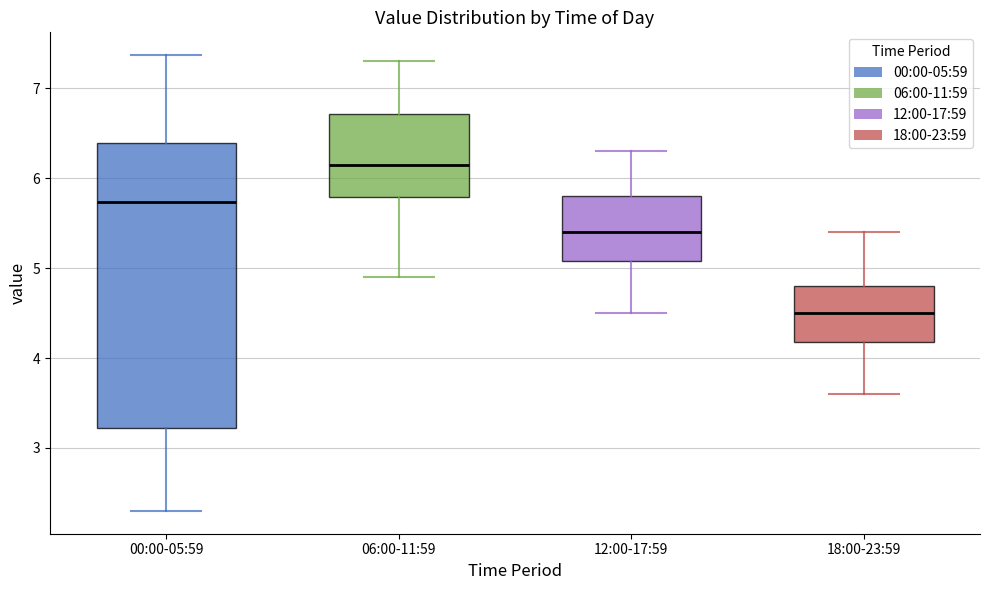

Reading left to right, read every box against the y-axis: the position of its median line, the range the box covers, and the ends of its whiskers. The values are not printed on the chart, so give them approximately, as read against the axis.

00:00-05:59: median 5.7, box 3.2 to 6.4, whiskers 2.3 to 7.4
06:00-11:59: median 6.2, box 5.8 to 6.7, whiskers 4.9 to 7.3
12:00-17:59: median 5.4, box 5.1 to 5.8, whiskers 4.5 to 6.3
18:00-23:59: median 4.5, box 4.2 to 4.8, whiskers 3.6 to 5.4